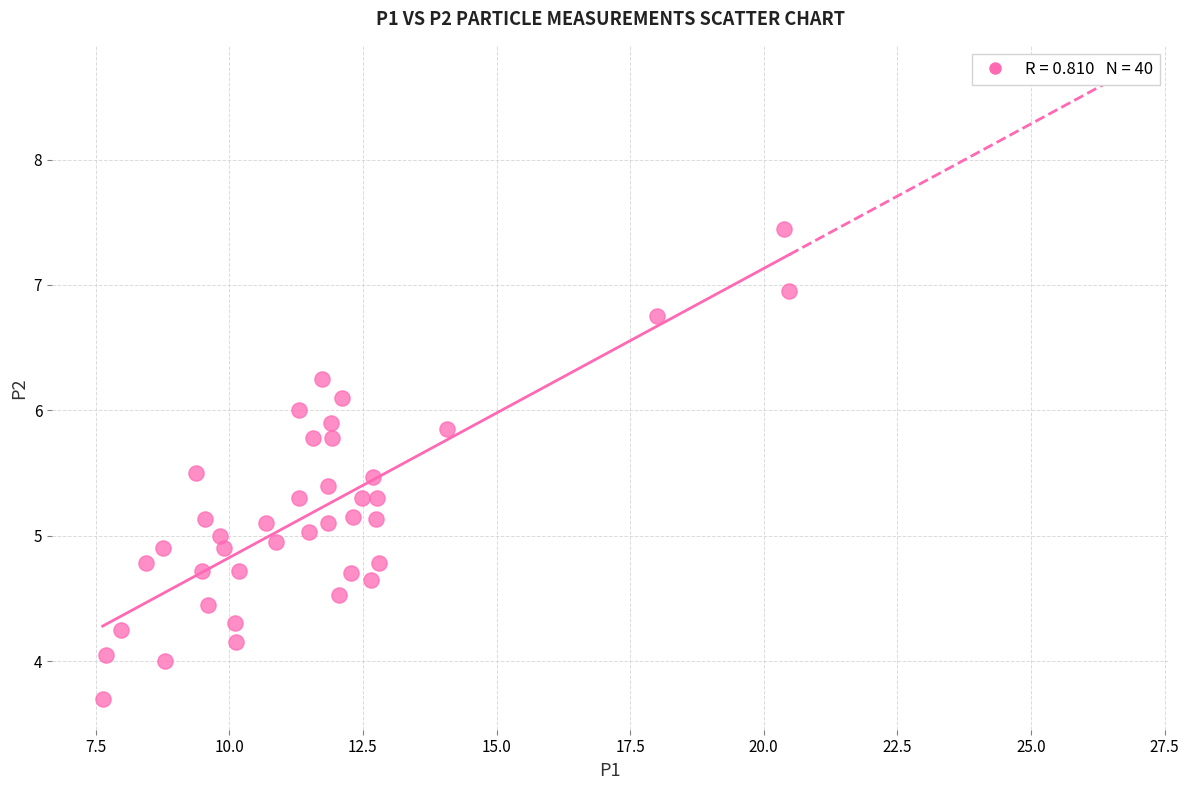

What is the range of X values (max minus min)?

12.9